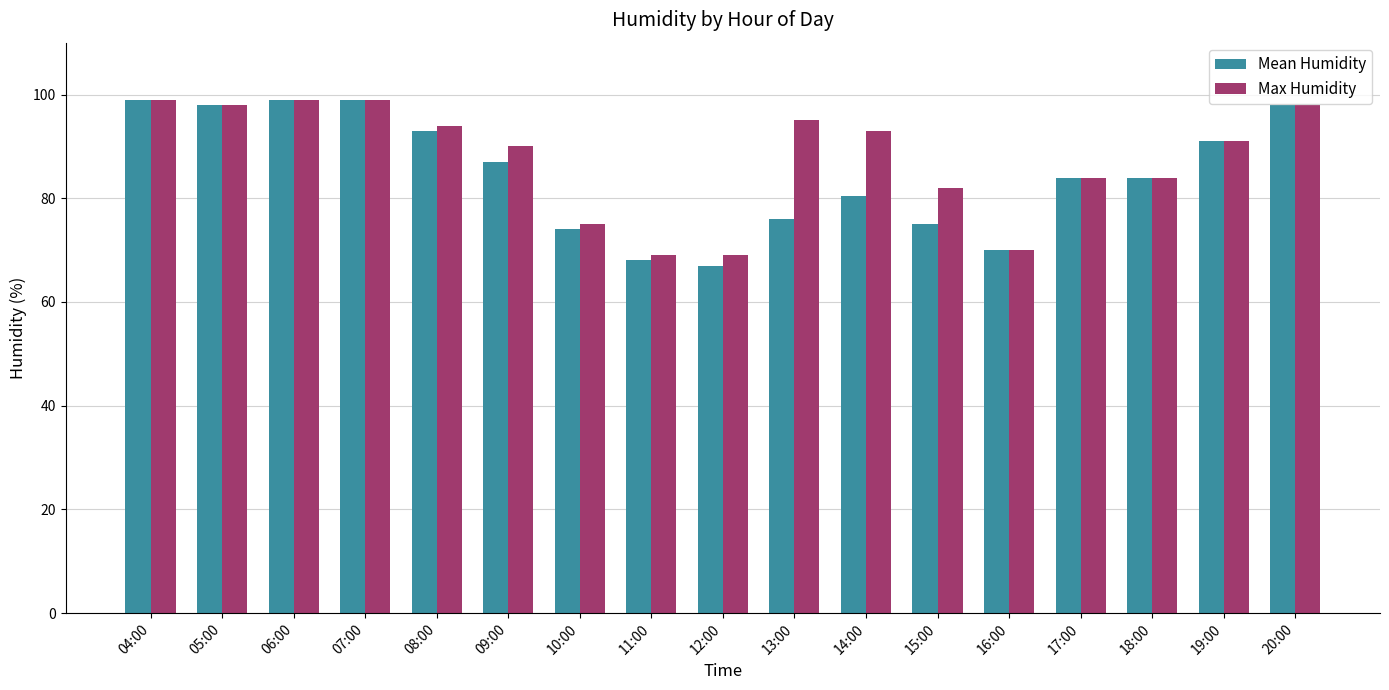

What is the difference between the highest and lowest values at 09:00?

3.0